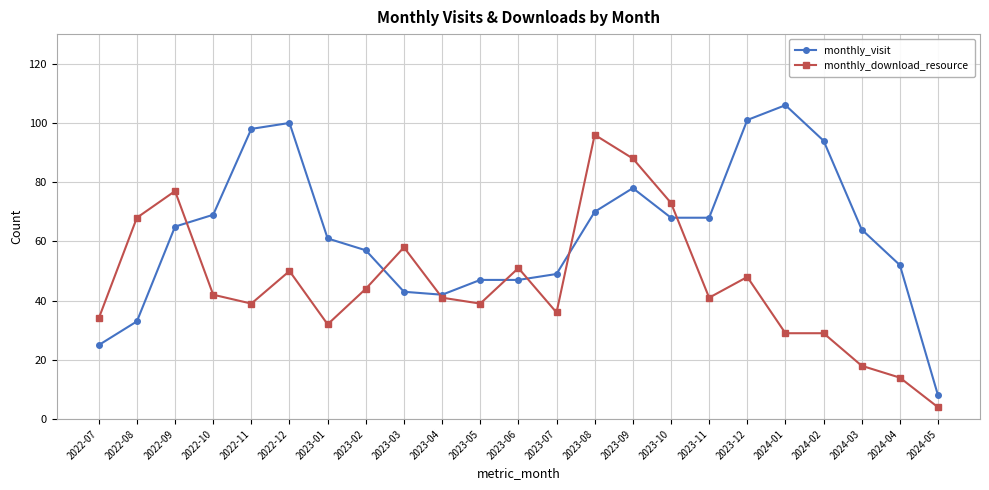

How many categories are shown in the chart?

23